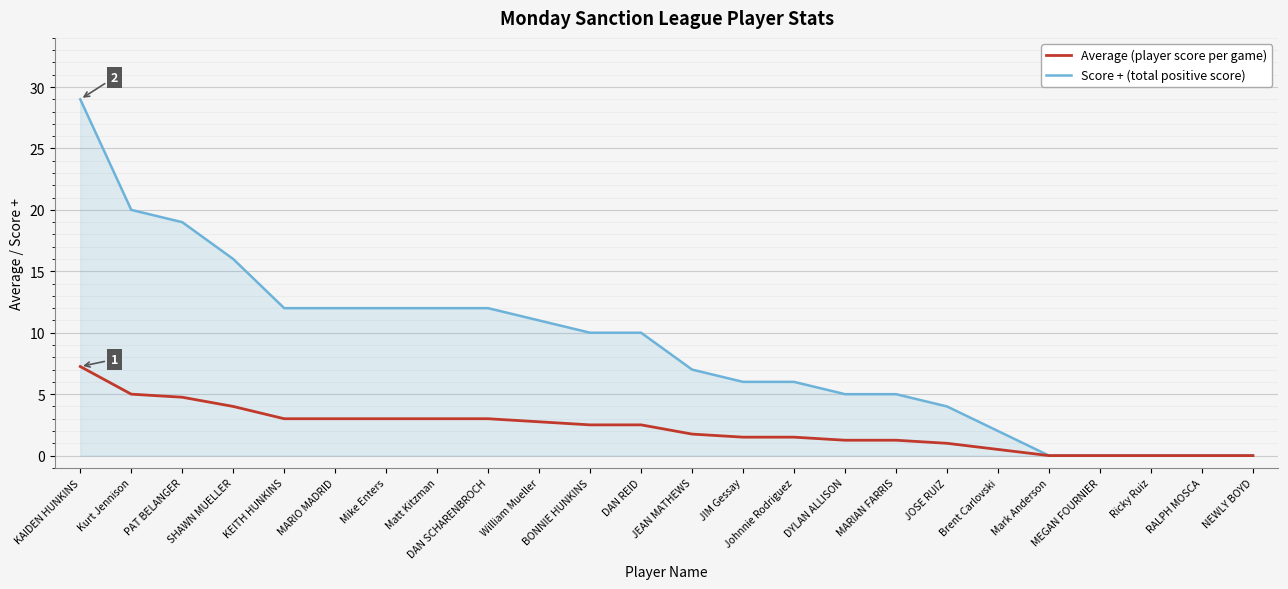

Which label corresponds to the largest value in the chart?

KAIDEN HUNKINS